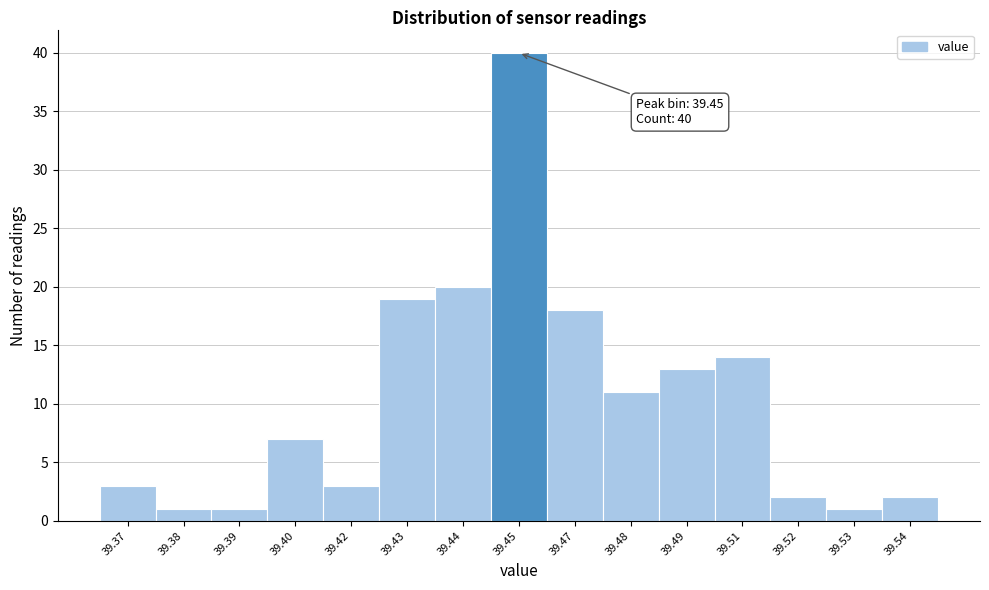

Reading left to right, extract all data points from this chart.

39.37=3	39.38=1	39.39=1	39.40=7	39.42=3	39.43=19	39.44=20	39.45=40	39.47=18	39.48=11	39.49=13	39.51=14	39.52=2	39.53=1	39.54=2